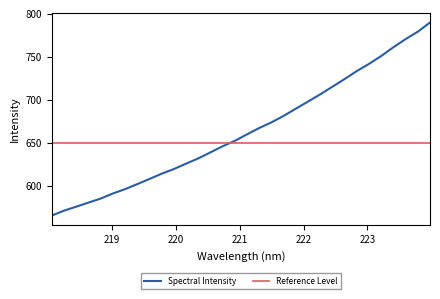

At which category does the chart reach its peak across all series?

223.9802